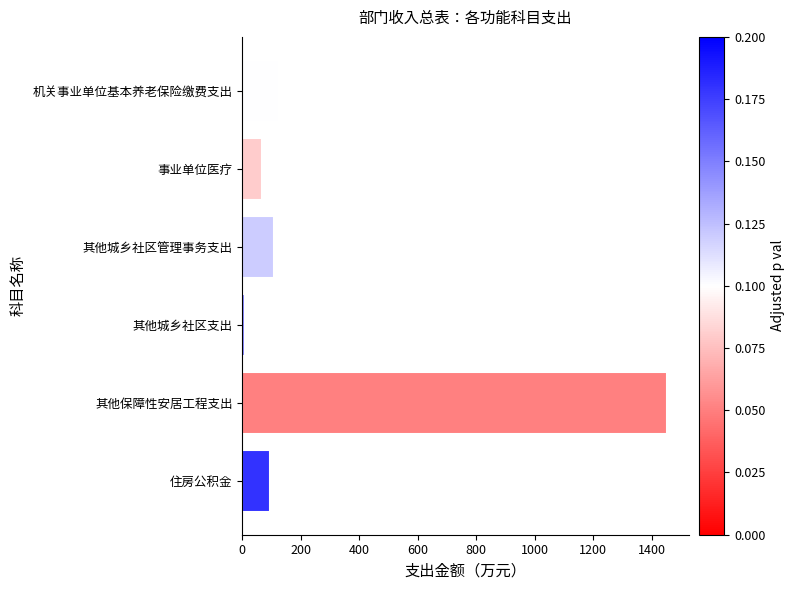

What is the minimum value shown in the chart?

11.0